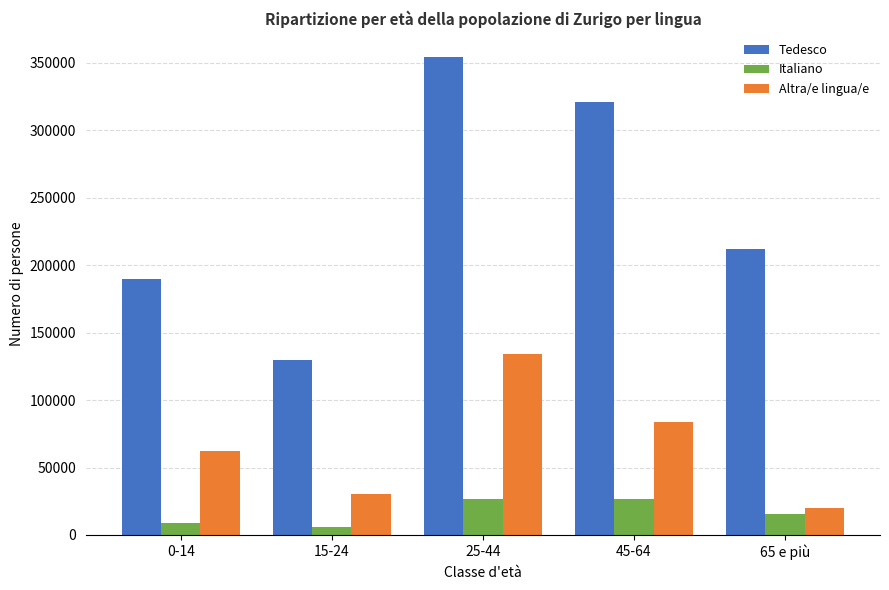

The value of Italiano at 25-44 is 41815.0. True or false?

False